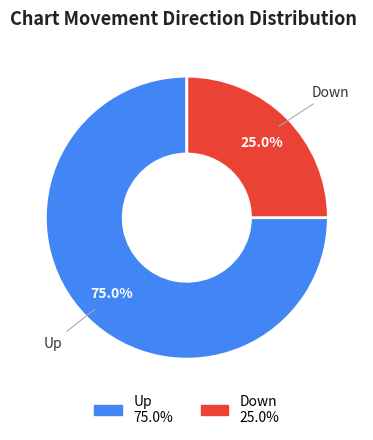

Is there a majority slice in this chart?

Yes